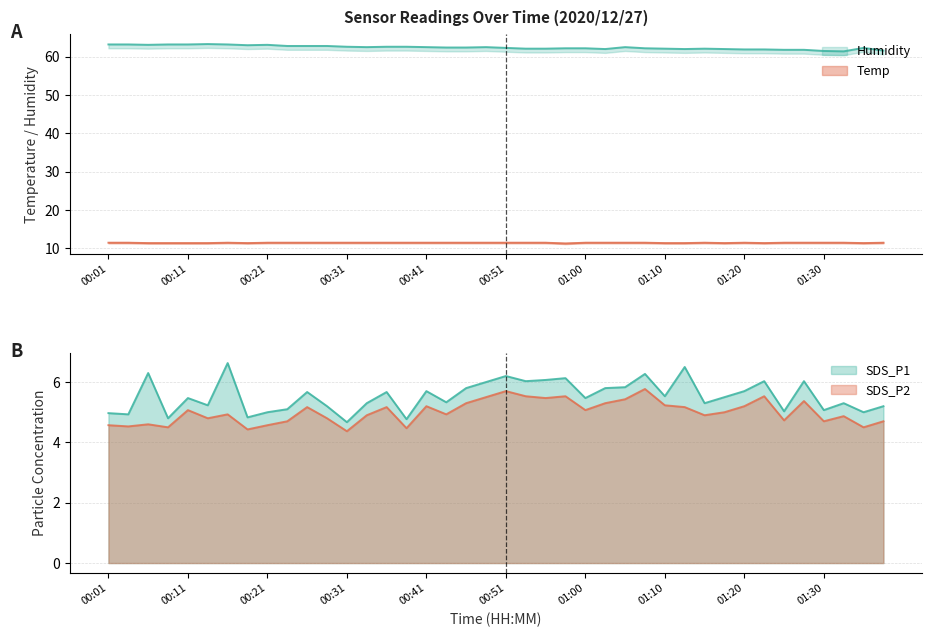

Which series has the largest total across all categories?

Humidity